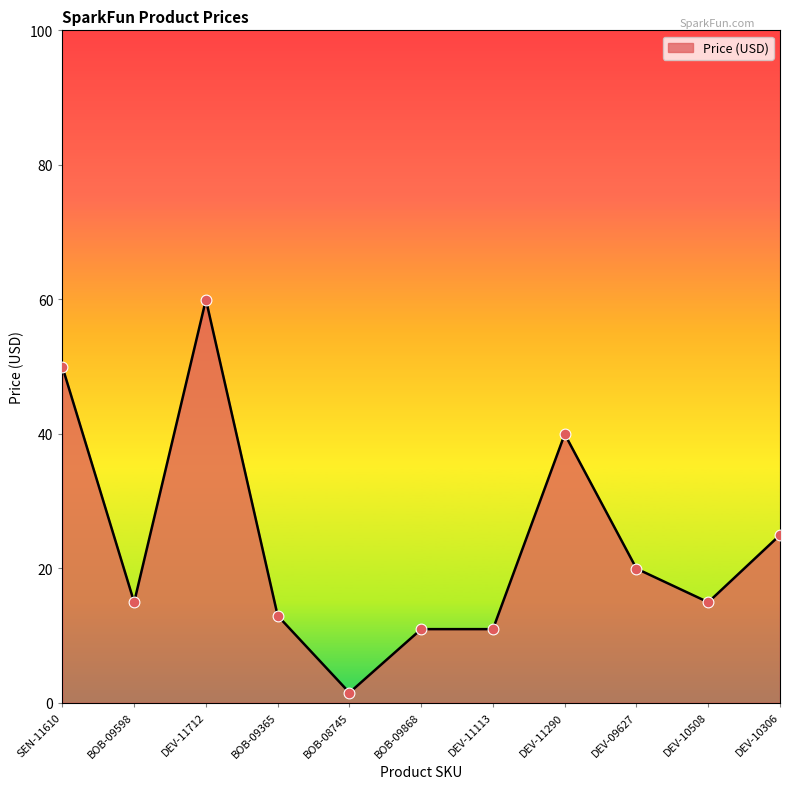

Which has a higher value, DEV-09627 or DEV-11113?

DEV-09627